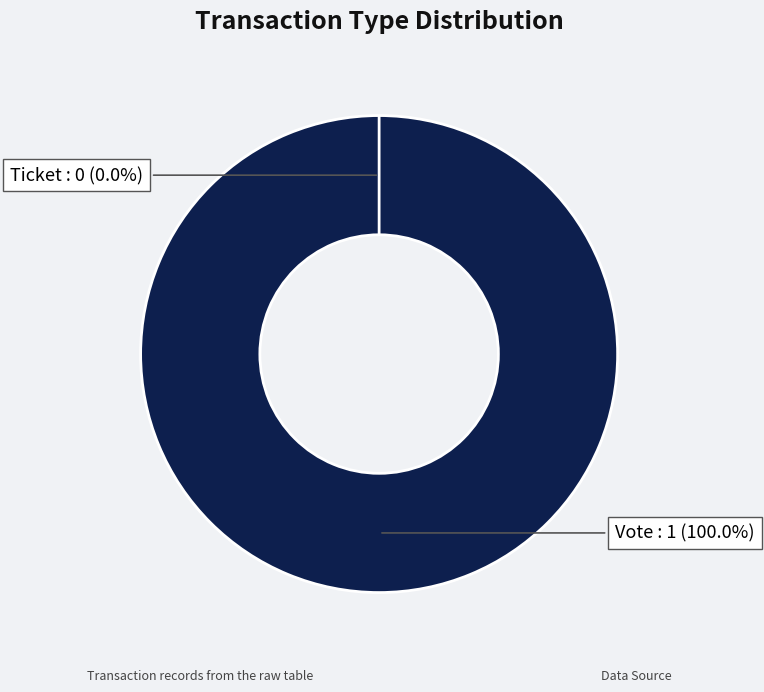

How much of the chart is everything except Ticket?

100.0%